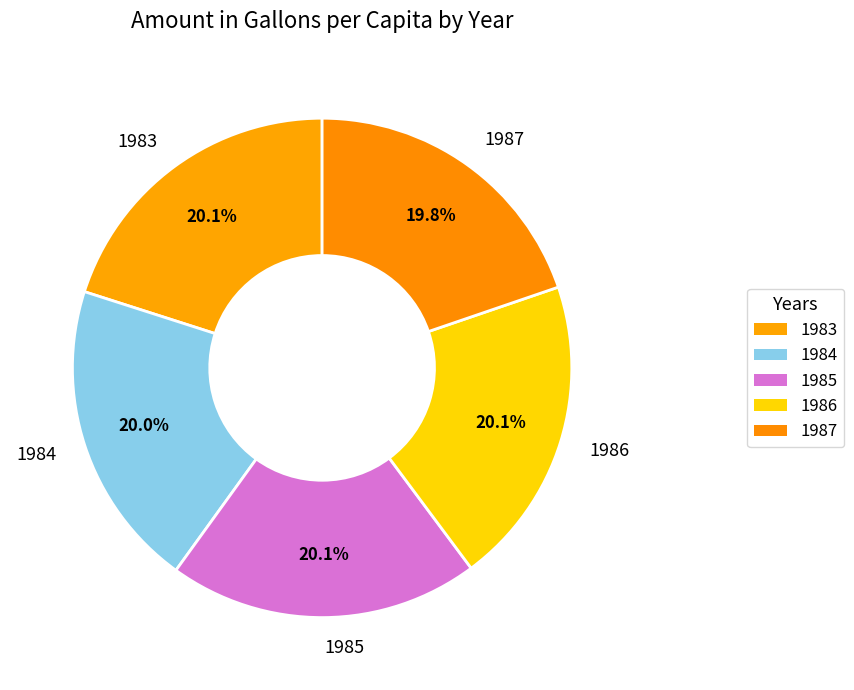

Combined, do 1985 and 1986 account for over 50%?

No